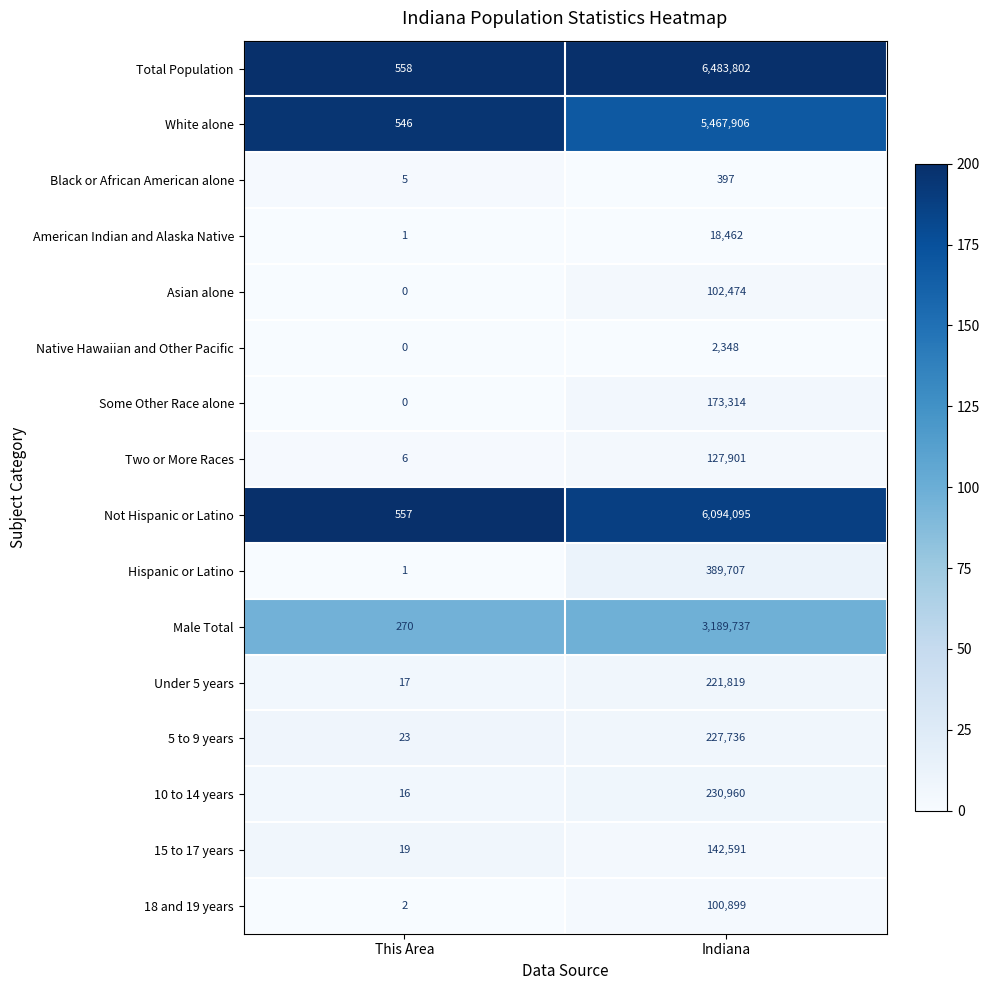

What is the average value of the Male Total series?

1595004